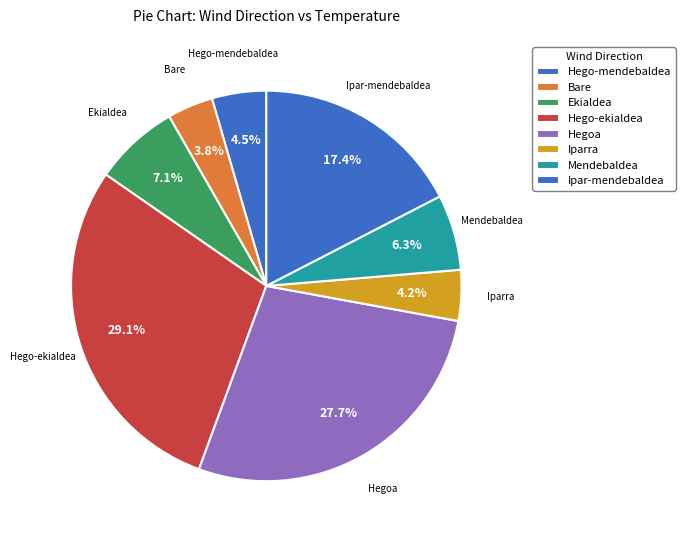

The Hego-ekialdea slice represents 12% of the pie. True or false?

False